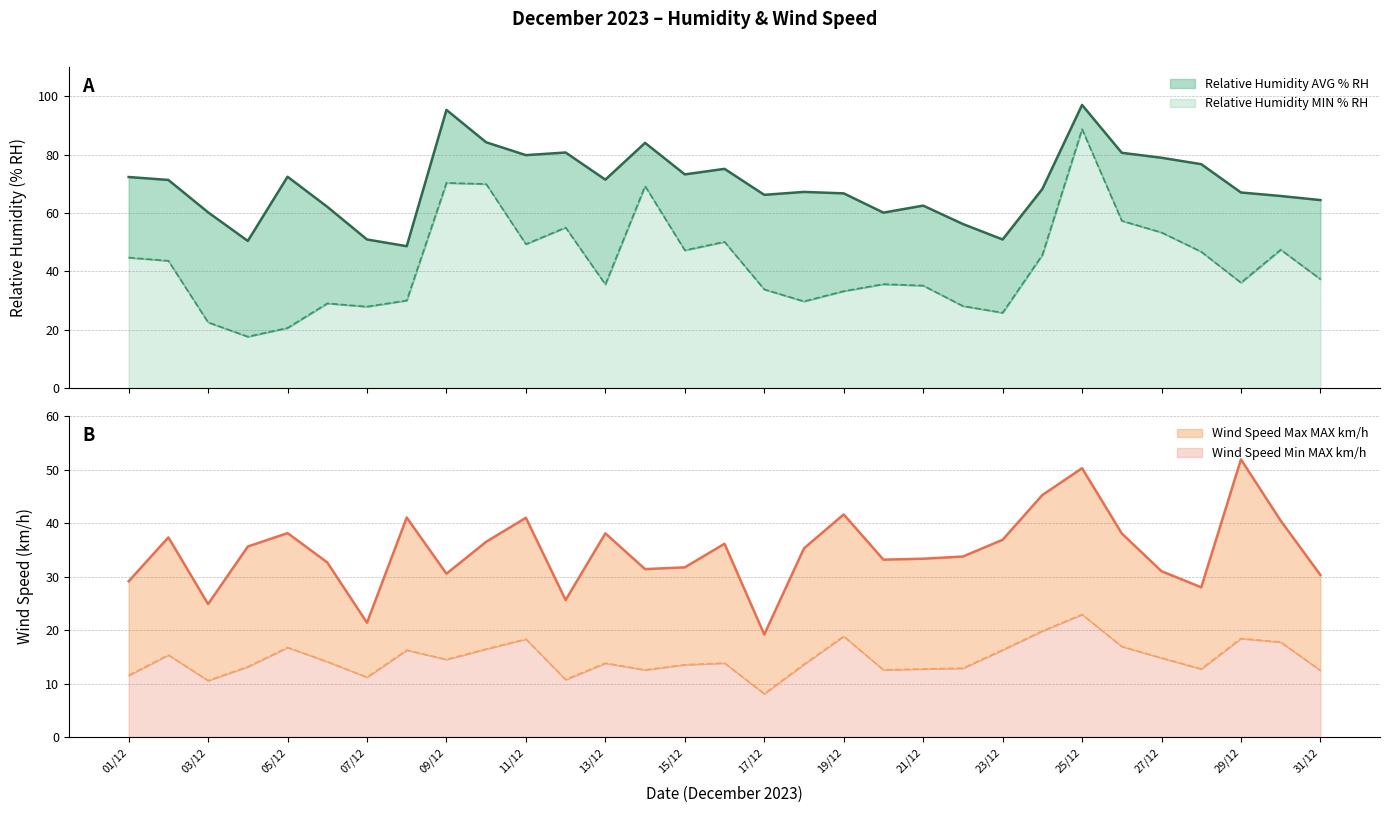

The value of Relative Humidity MIN % RH at 04/12 is 17.6. True or false?

True